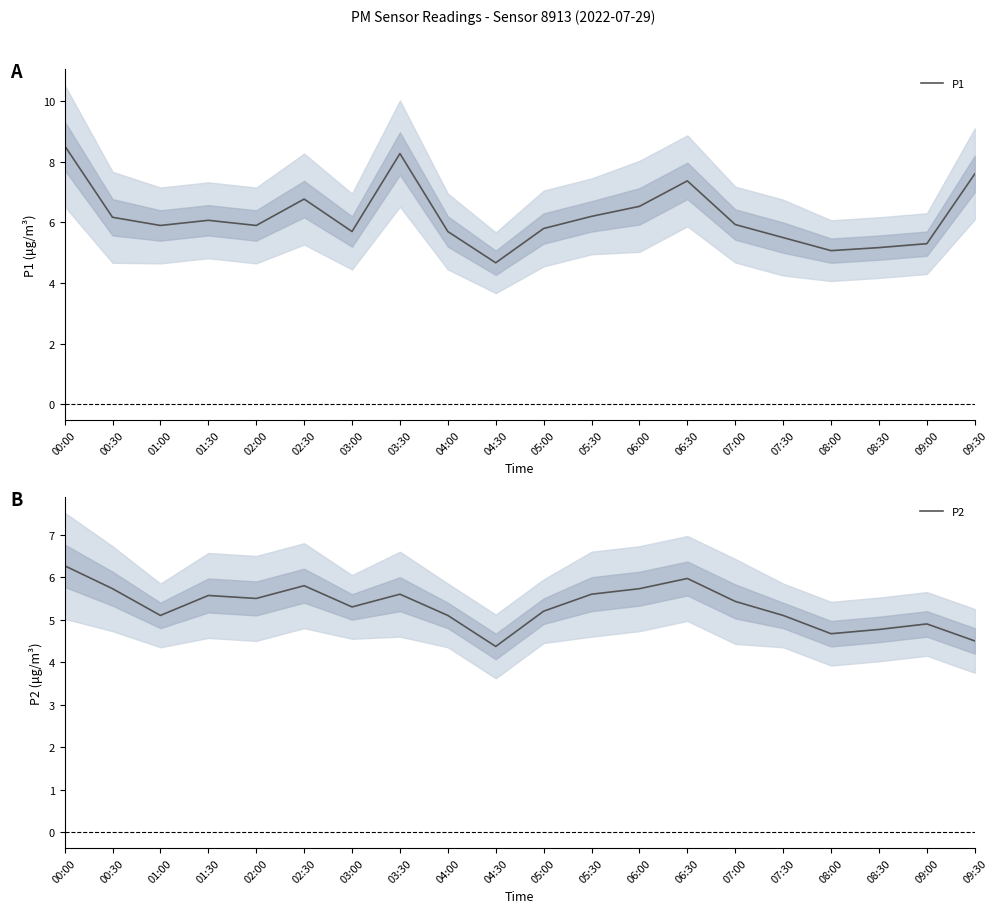

What is the lowest value of the P2 series?

4.4